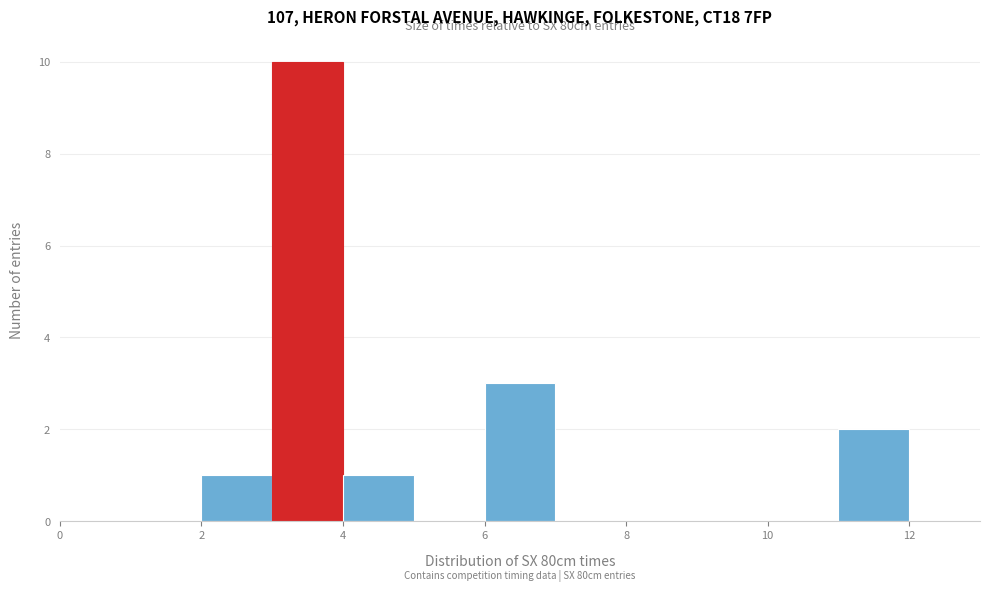

Which range on the x-axis has the tallest bar?

3 to 4